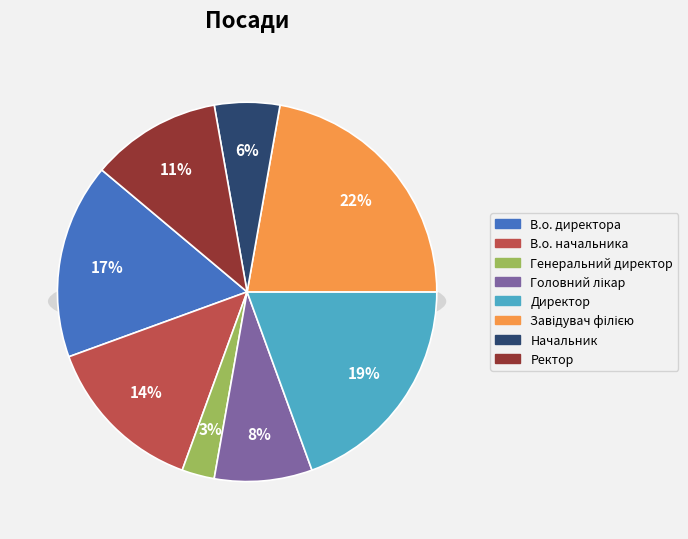

What is the largest slice in the pie chart?

Завідувач філією